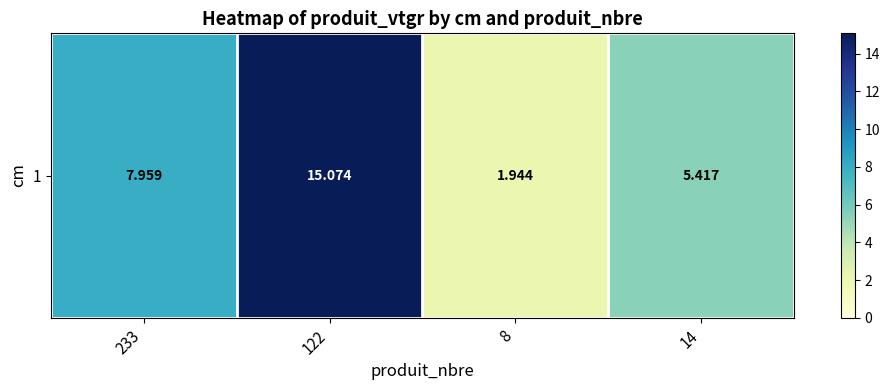

Approximately how many times larger is the value at 8 compared to 233?

0.2